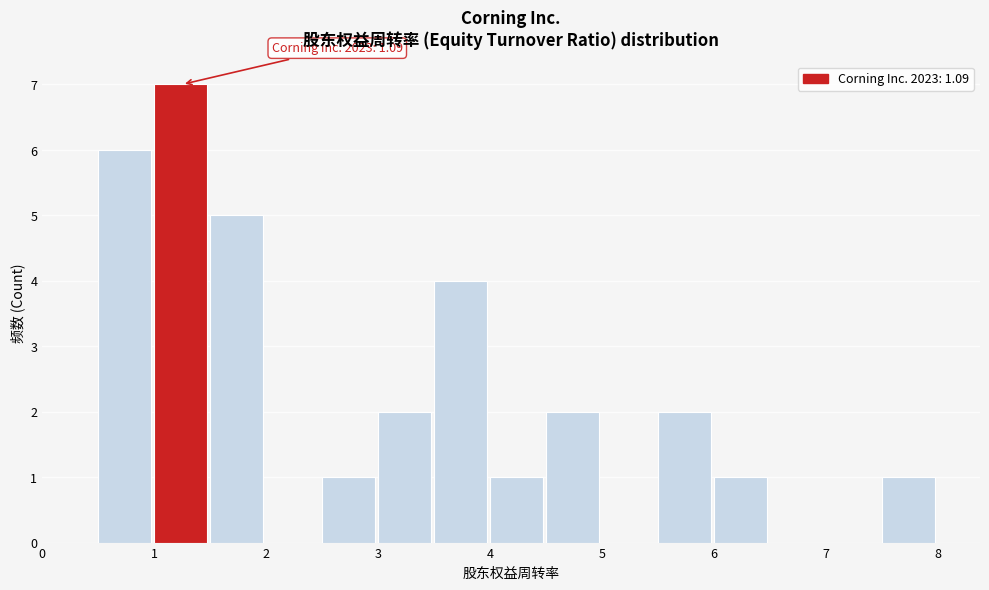

Which range on the x-axis has the tallest bar?

1.0 to 1.5